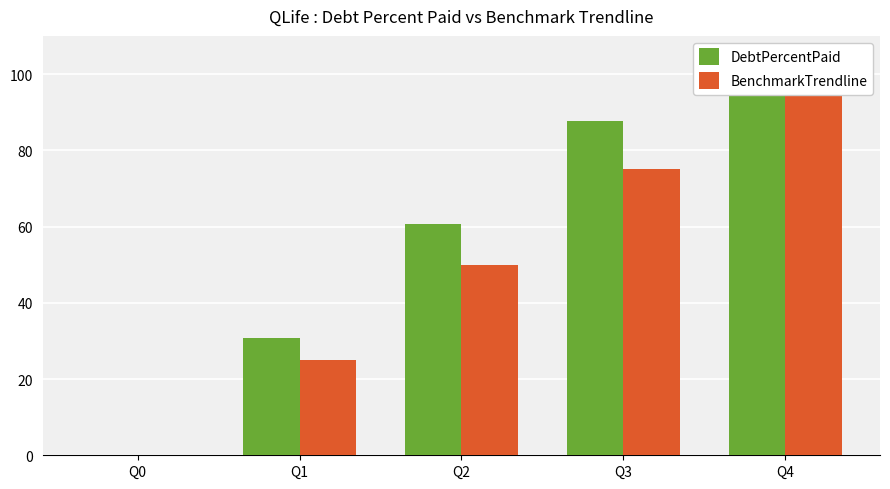

At which label is DebtPercentPaid closest to 50?

Q2